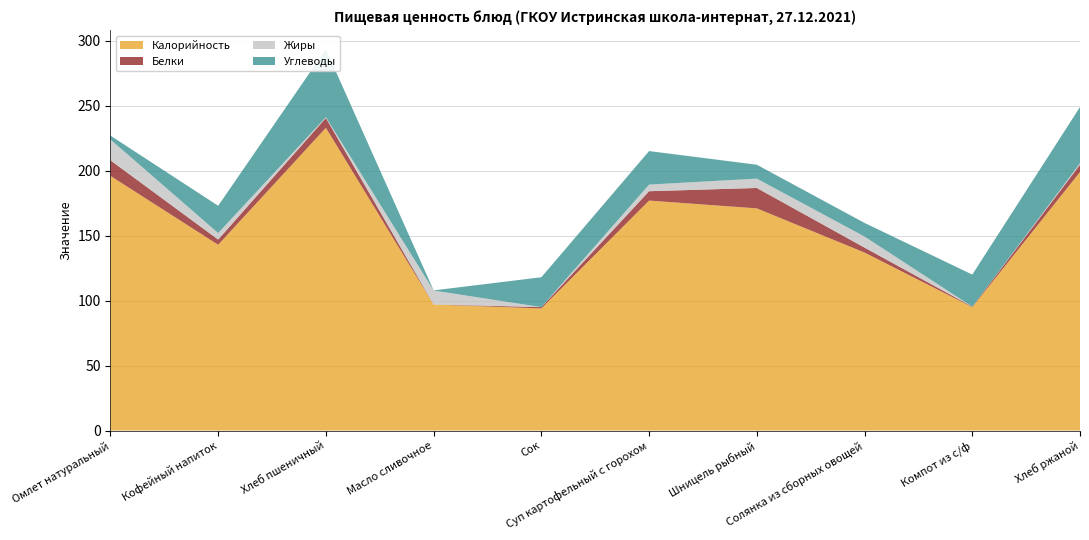

Reading right to left, list all the values displayed in this chart.

Калорийность: 199.0	95.0	137.0	171.0	177.0	94.0	97.0	233.0	143.0	196.0
Белки: 5.6	0.3	3.8	15.7	7.2	1.0	0.1	7.6	4.0	12.0
Жиры: 1.1	0.0	8.5	7.2	5.1	0.0	10.7	0.6	5.0	16.0
Углеводы: 43.3	24.7	10.5	10.7	25.8	23.0	0.1	52.3	21.0	3.0